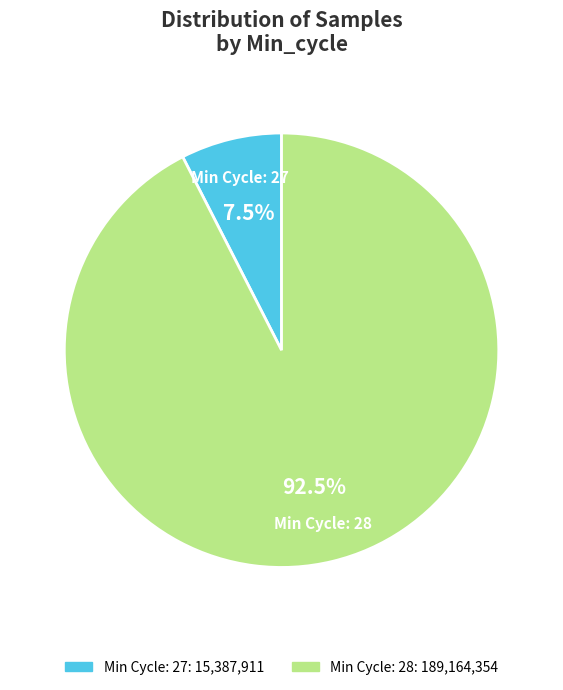

Is there any slice that represents more than half of the pie?

Yes